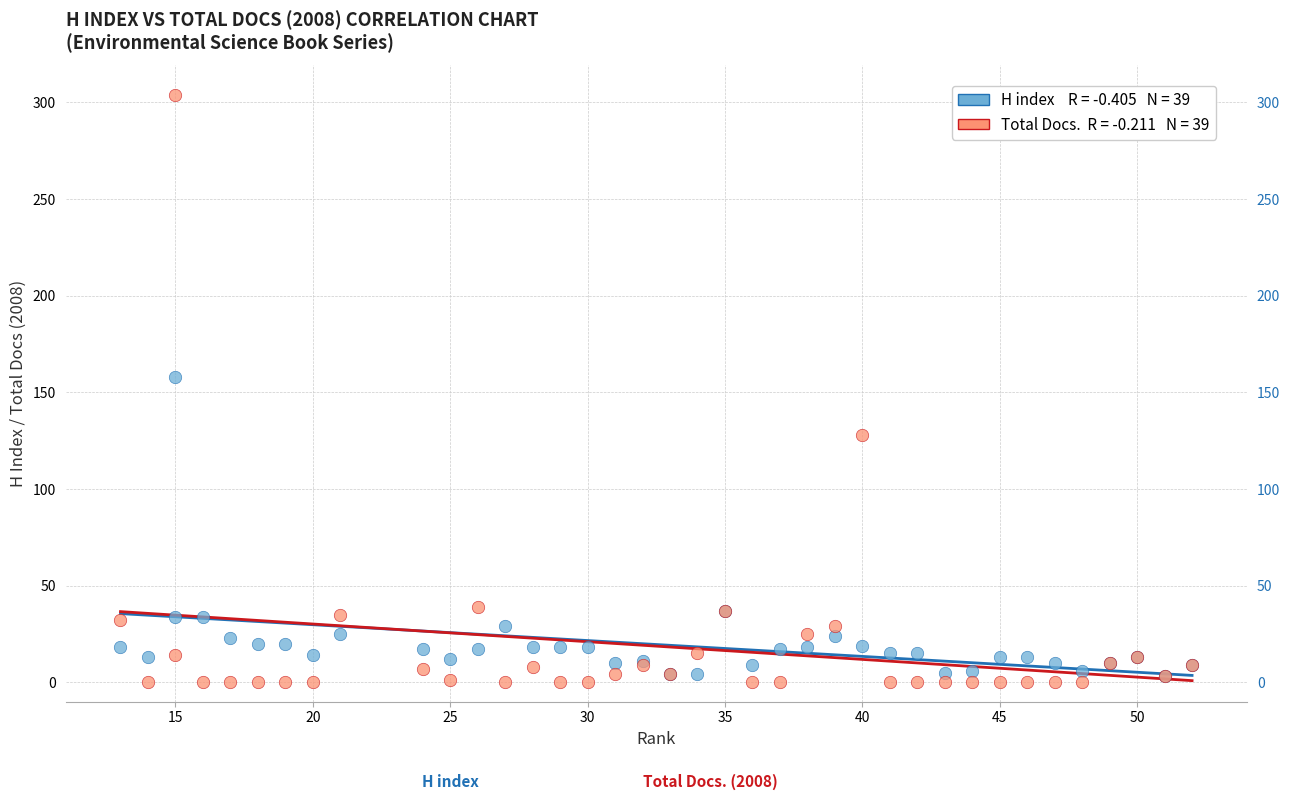

Across all series, what Y value is closest to 152?

158